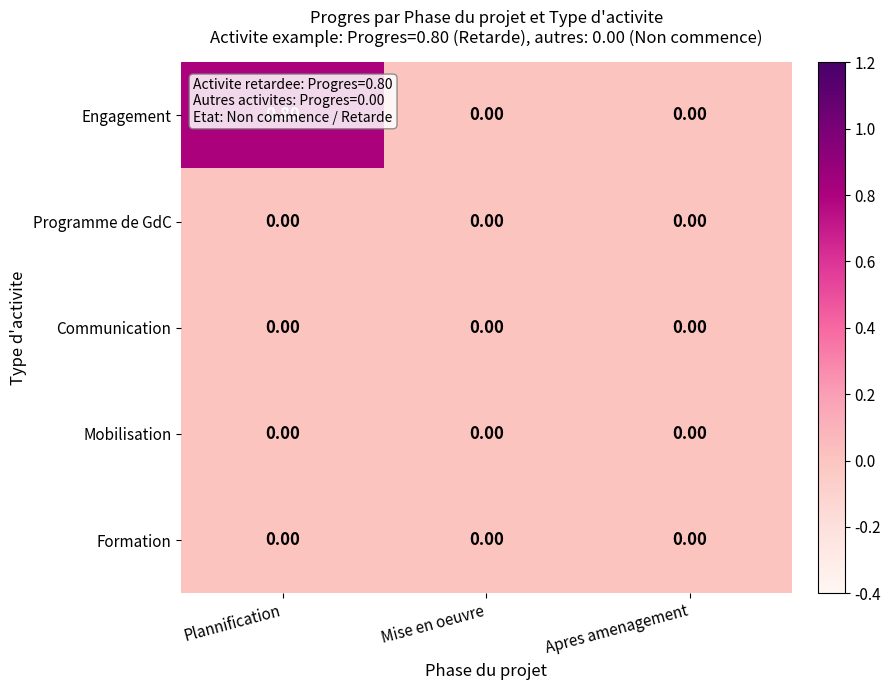

Is the value of Formation at Mise en oeuvre greater than the value of Engagement at Plannification?

No